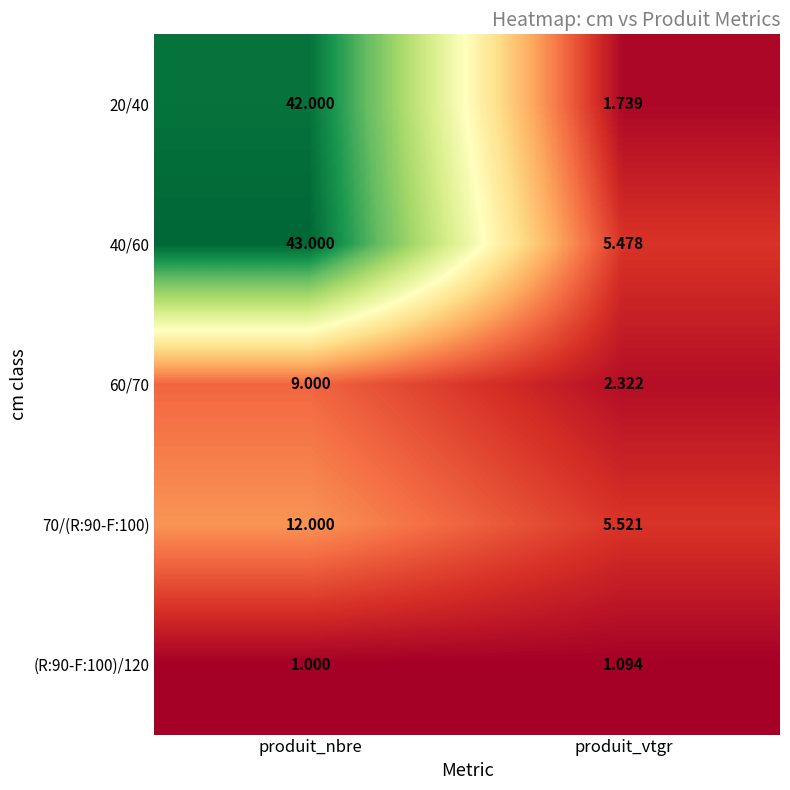

What is the difference between the highest and lowest values at produit_nbre?

42.0